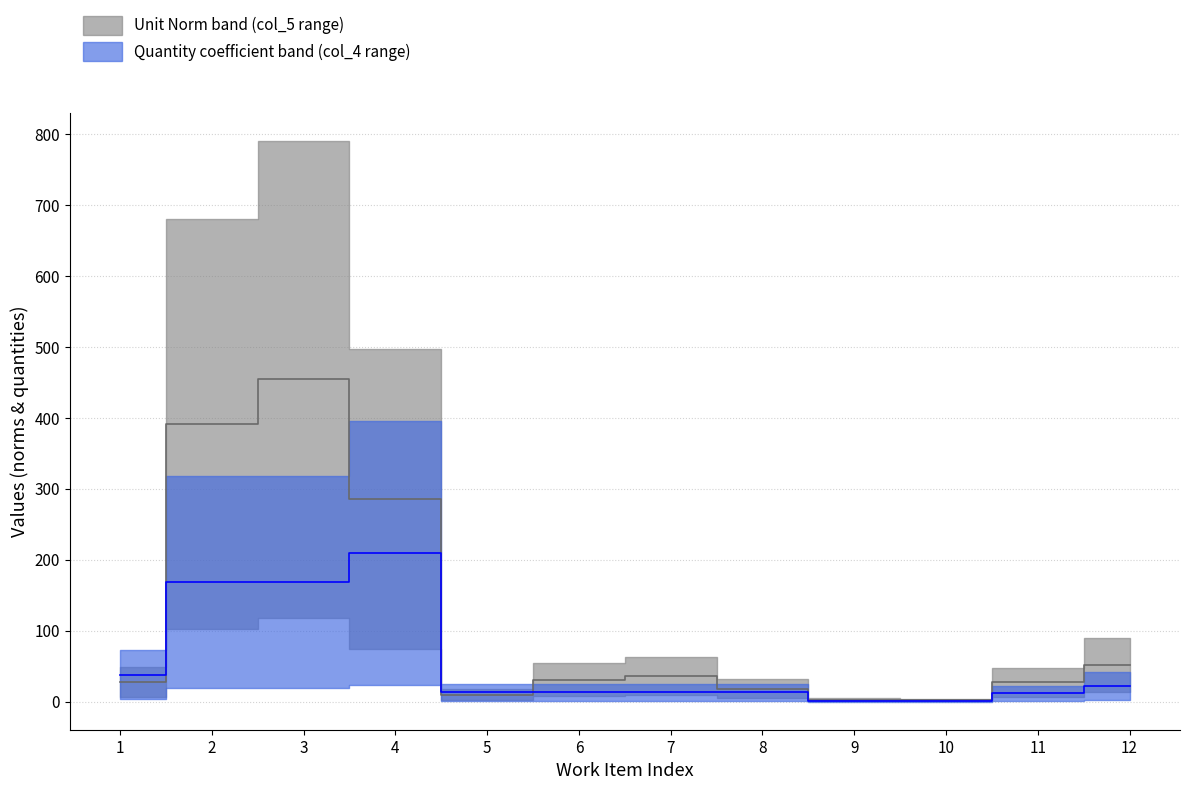

How many intersections are there between col_5_values and col_4_values?

3